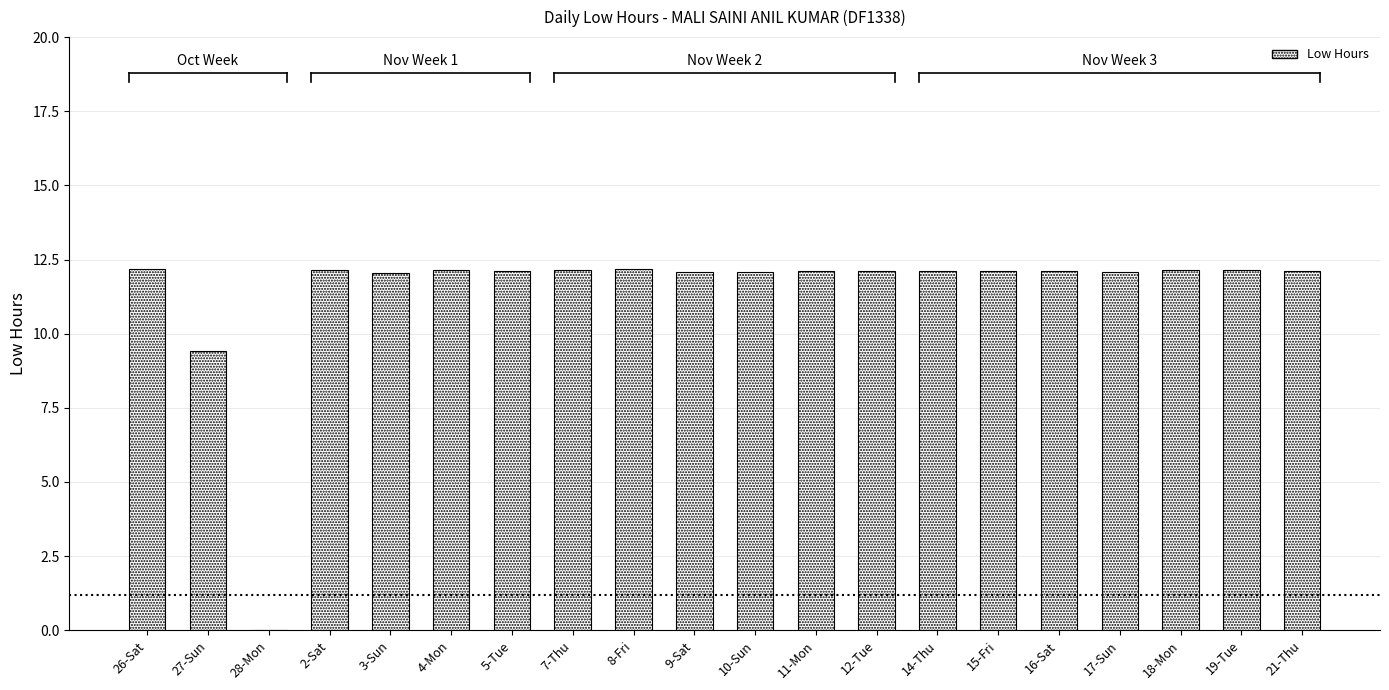

True or false: the data shows 12.2 at 19-Tue.

True